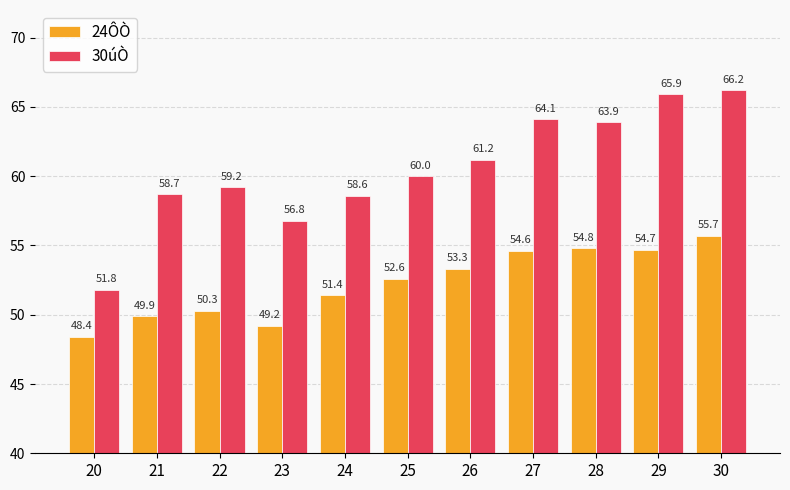

True or false: 30úÒ has a value of 65.9 at 29.

True